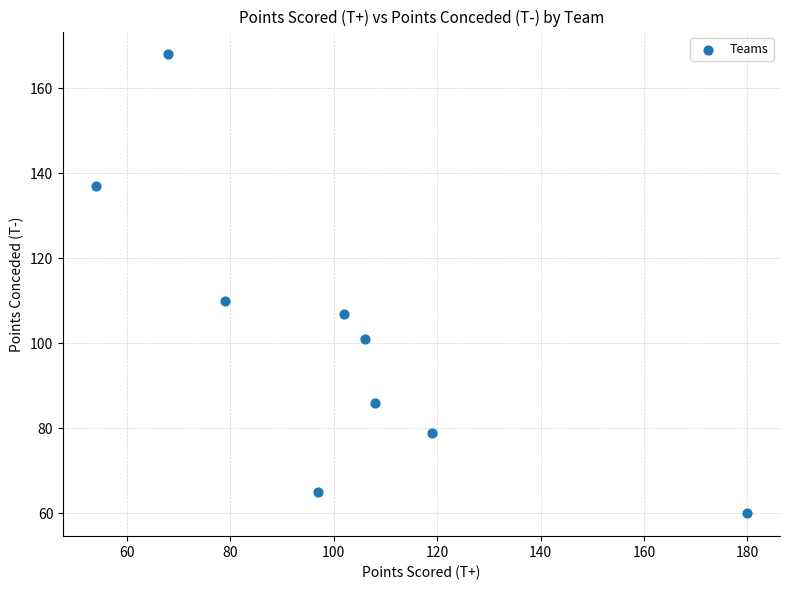

What Y value in the scatter plot is closest to 114?

110